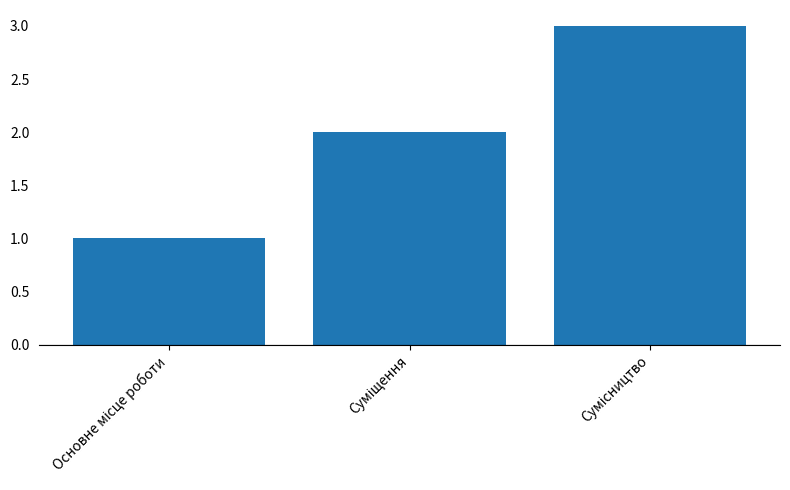

Reading right to left, what are all the values shown in this chart?

3	2	1